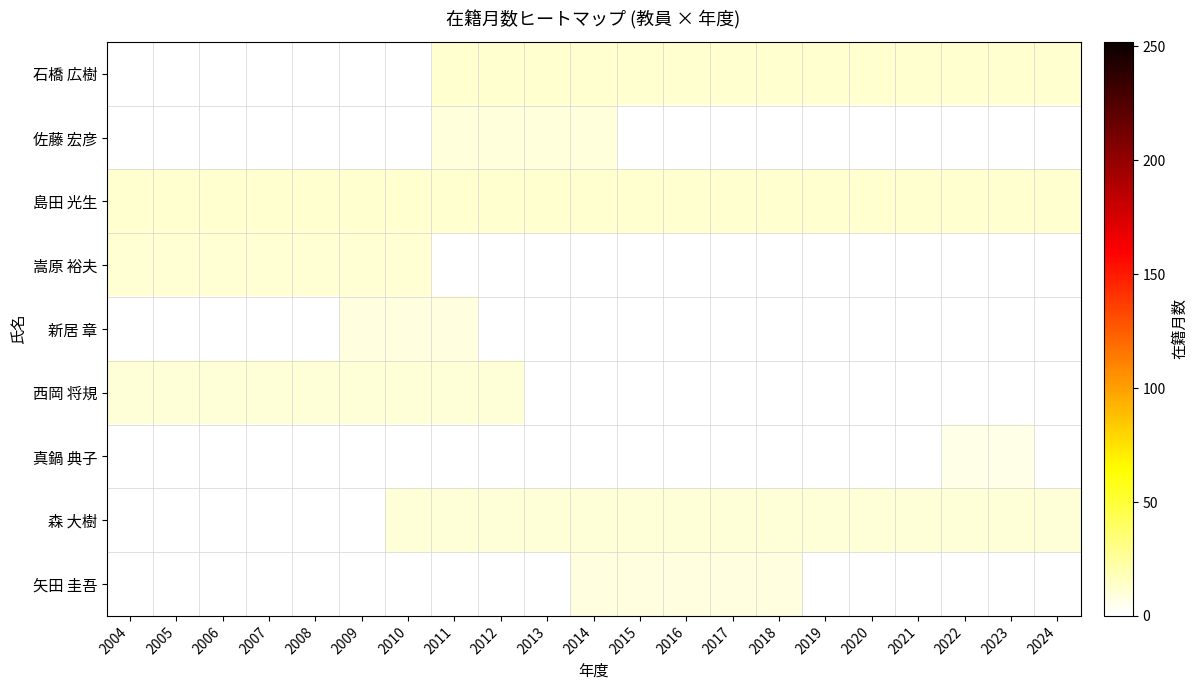

Is it true that 嵩原 裕夫 equals 19.2 at 2008?

False